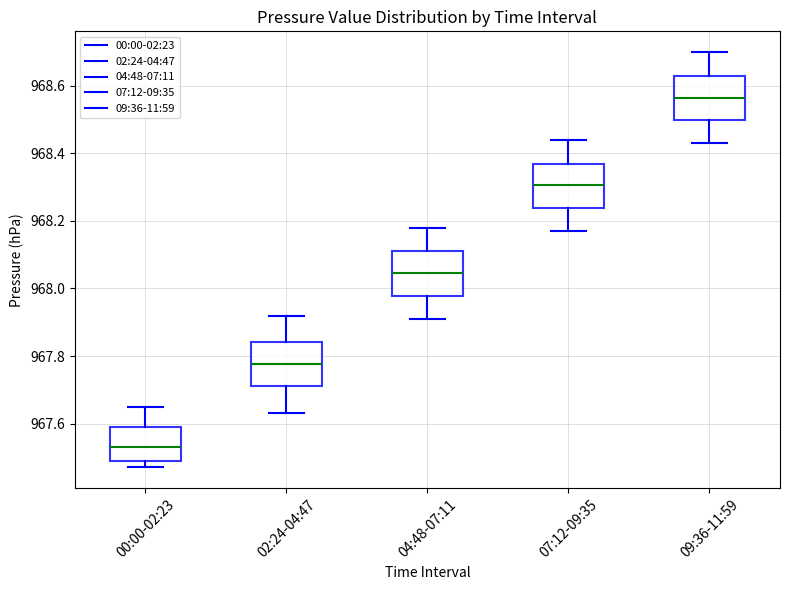

Which box has the lowest median line?

00:00-02:23